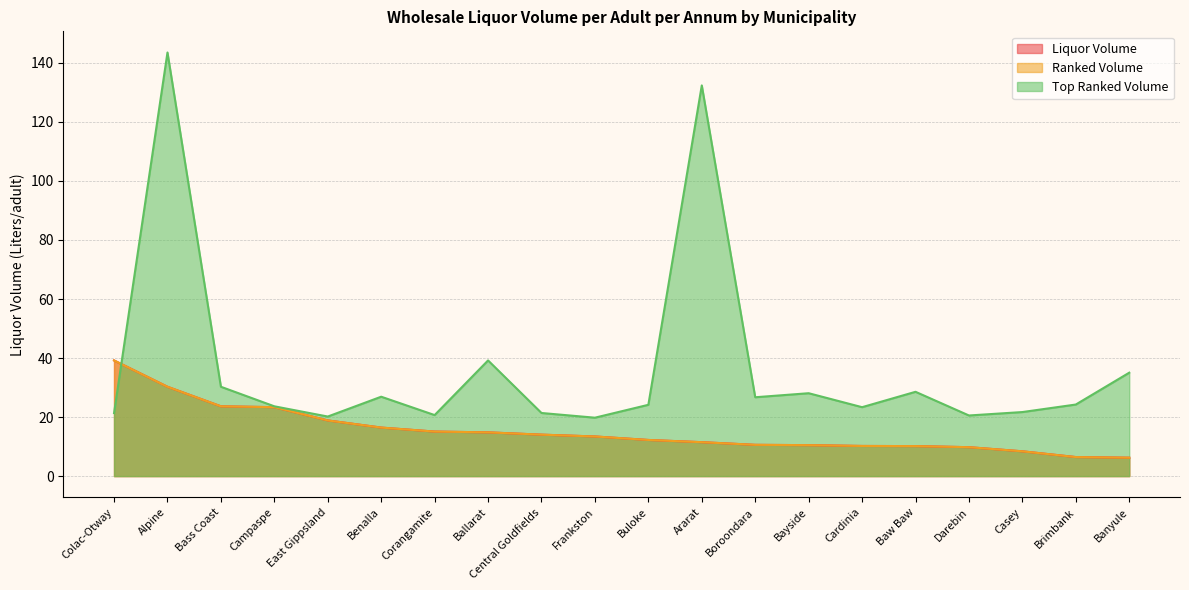

What is the minimum value for Ranked Volume?

6.2